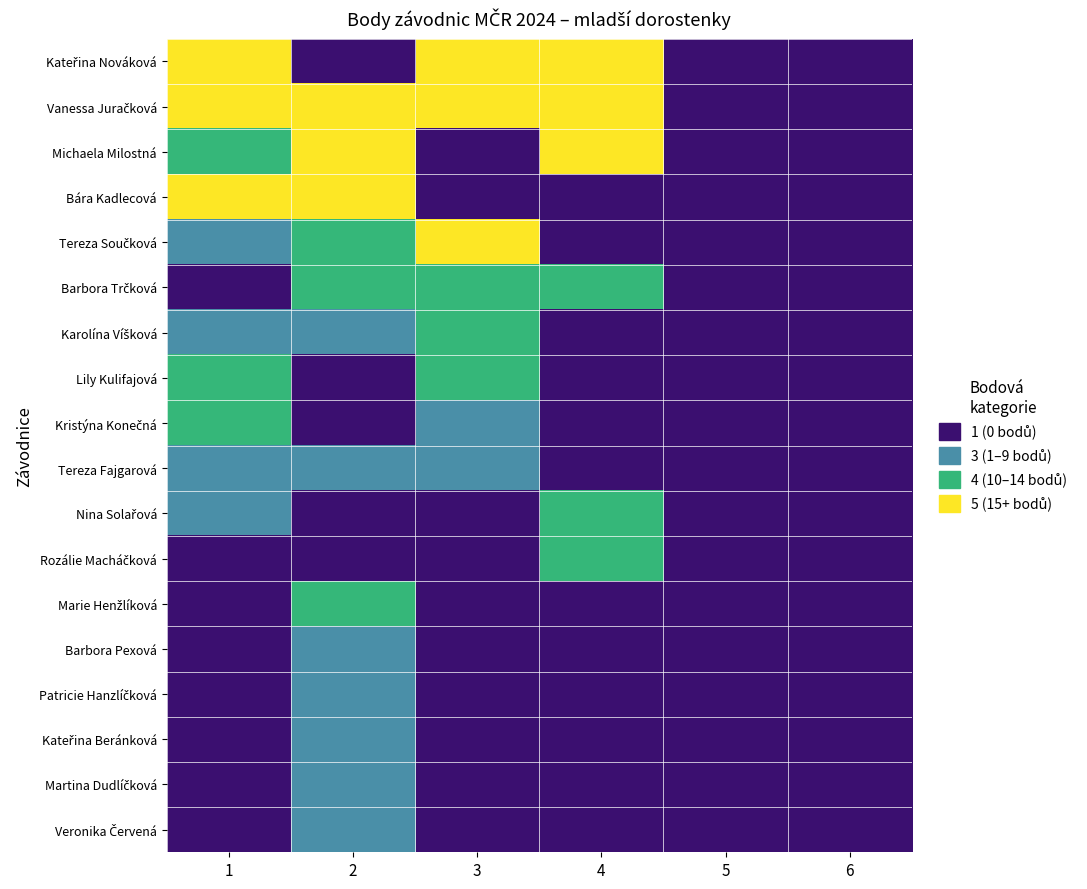

Which series has the largest total across all categories?

Vanessa Juračková